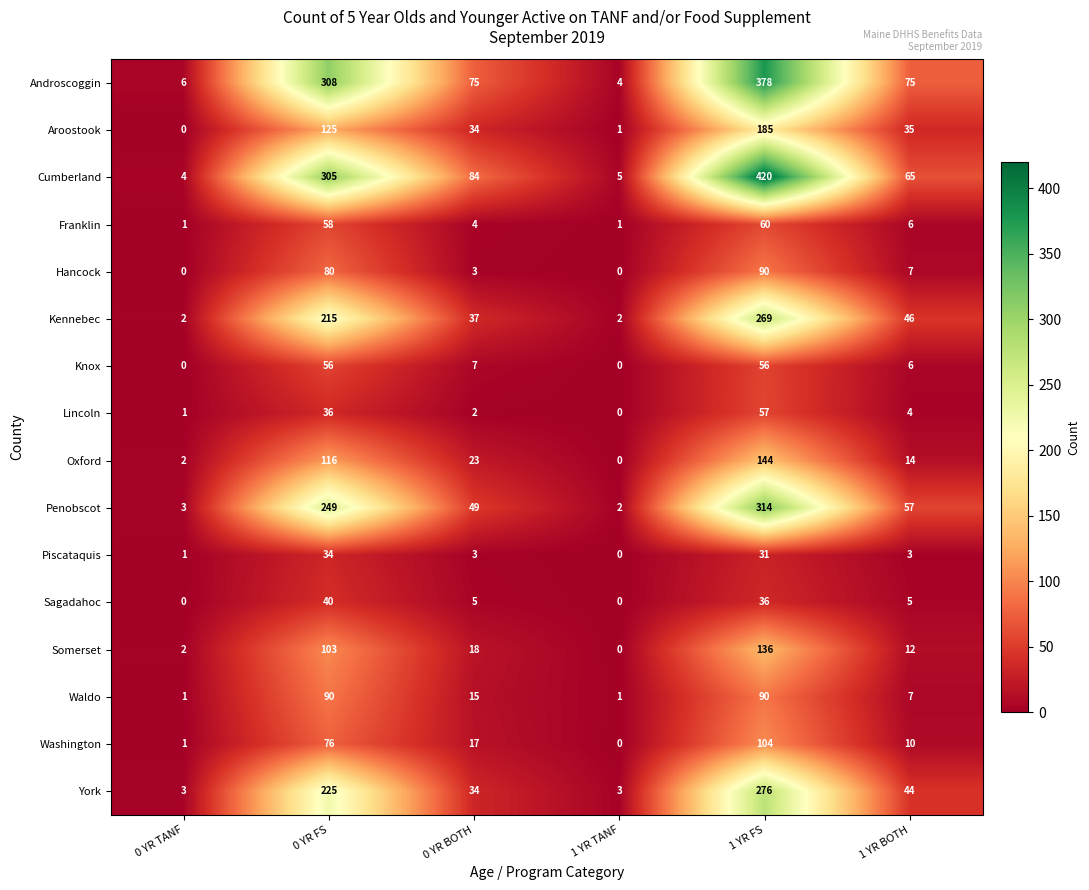

Which series has the largest total across all categories?

Cumberland